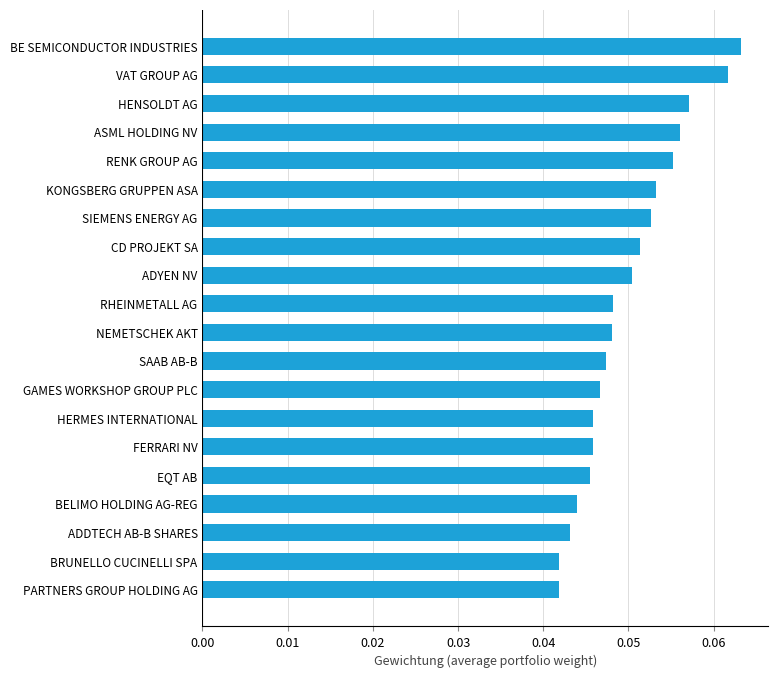

What is the sum of all values?

1.0